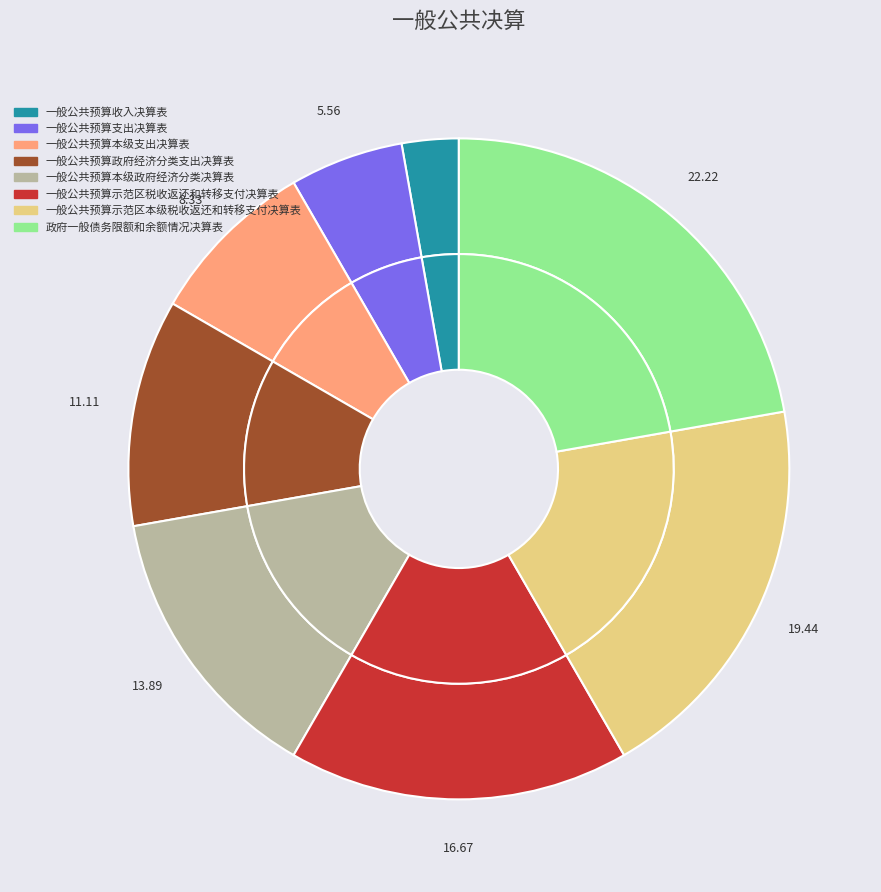

Is there a majority slice in this chart?

No